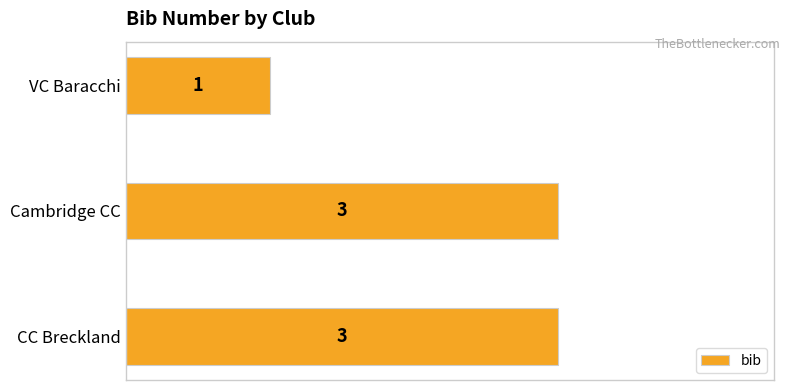

What is the difference between the maximum and minimum values?

2